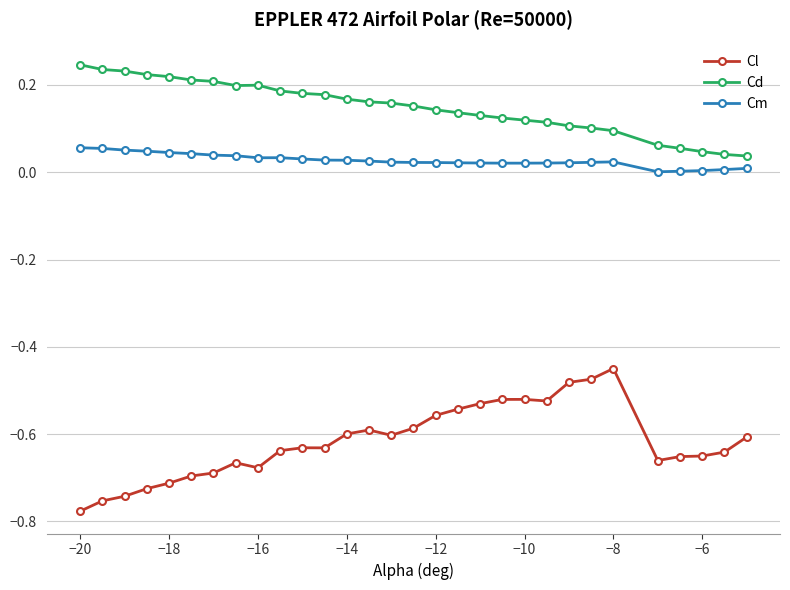

True or false: Cd and Cl intersect in this chart.

False